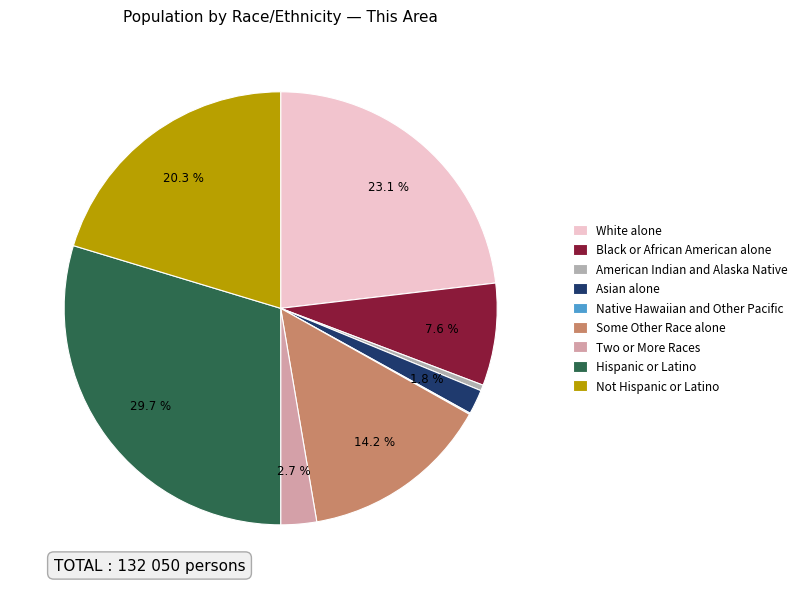

What is the largest slice in the pie chart?

Hispanic or Latino